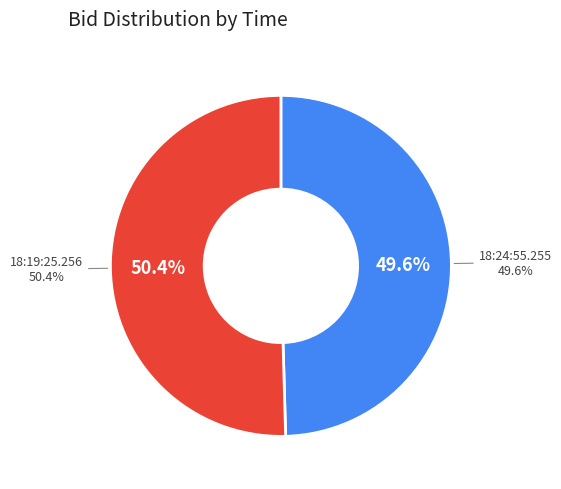

How many segments does this pie chart have?

2